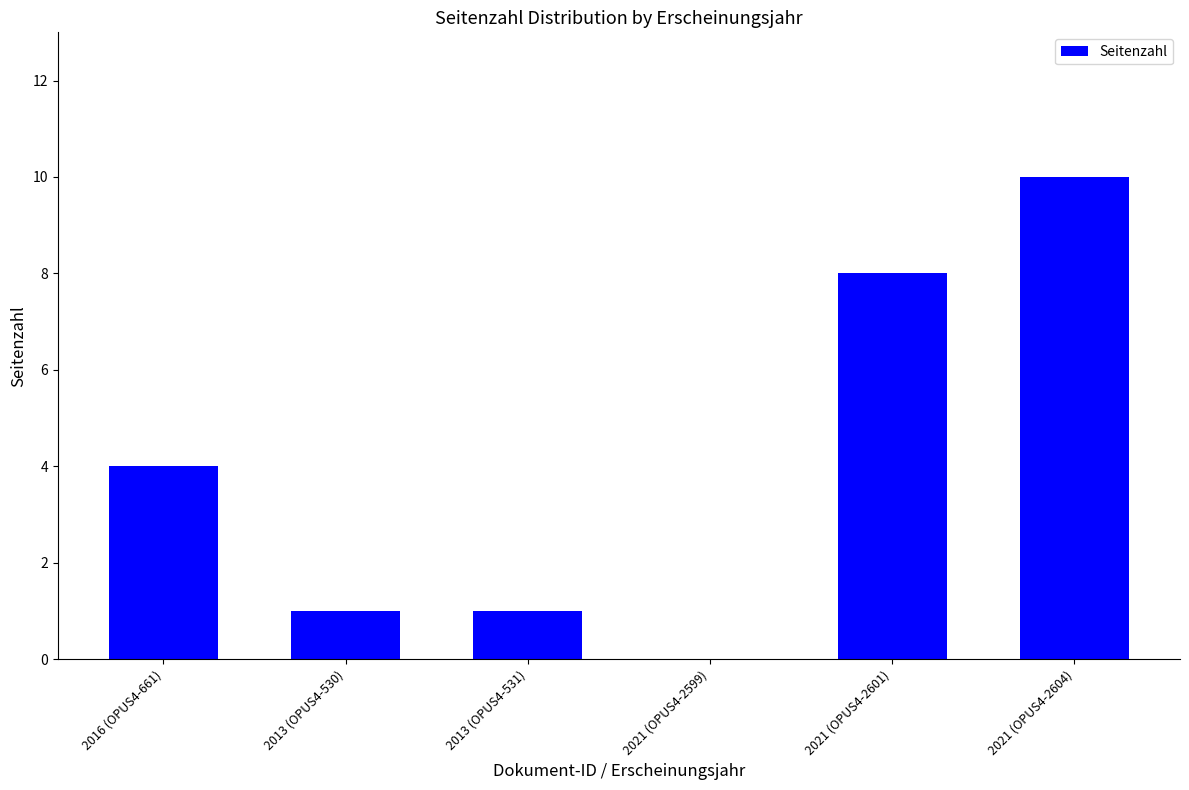

What is the difference between the values at 2021 (OPUS4-2604) and 2021 (OPUS4-2601)?

2